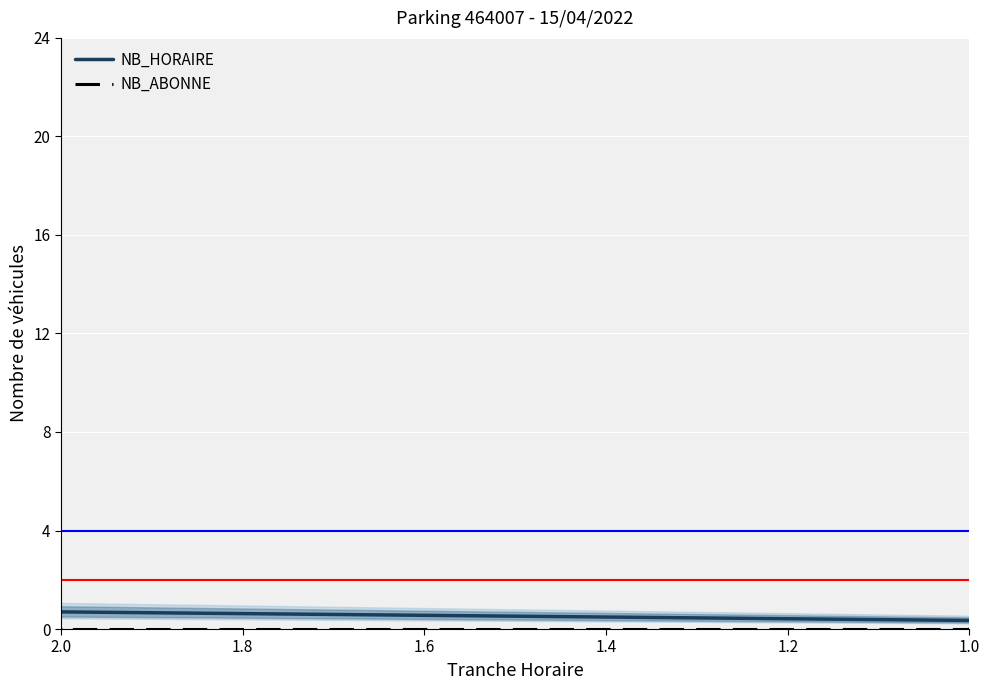

True or false: NB_ABONNE and NB_HORAIRE cross at least once.

False